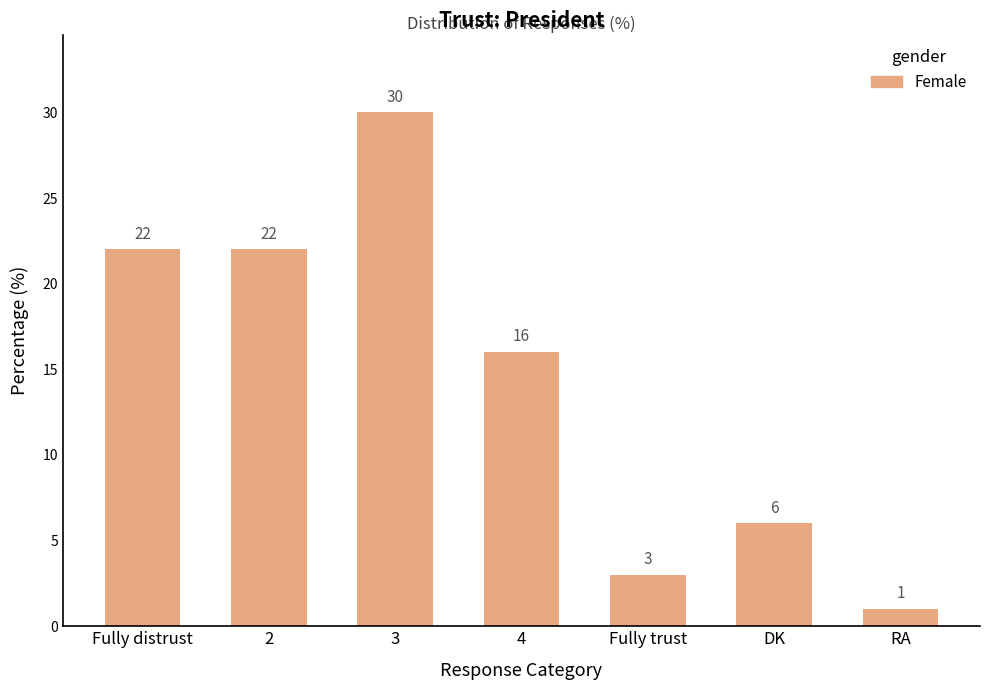

What position from the right is DK?

2